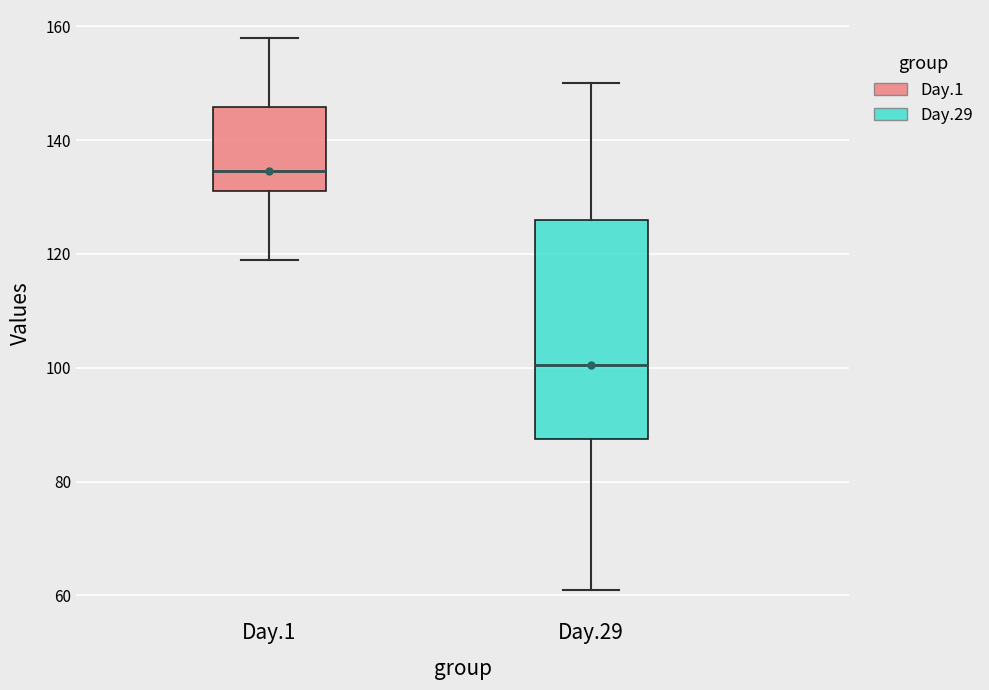

Comparing the boxes themselves (not the whiskers), which one is the tallest?

Day.29